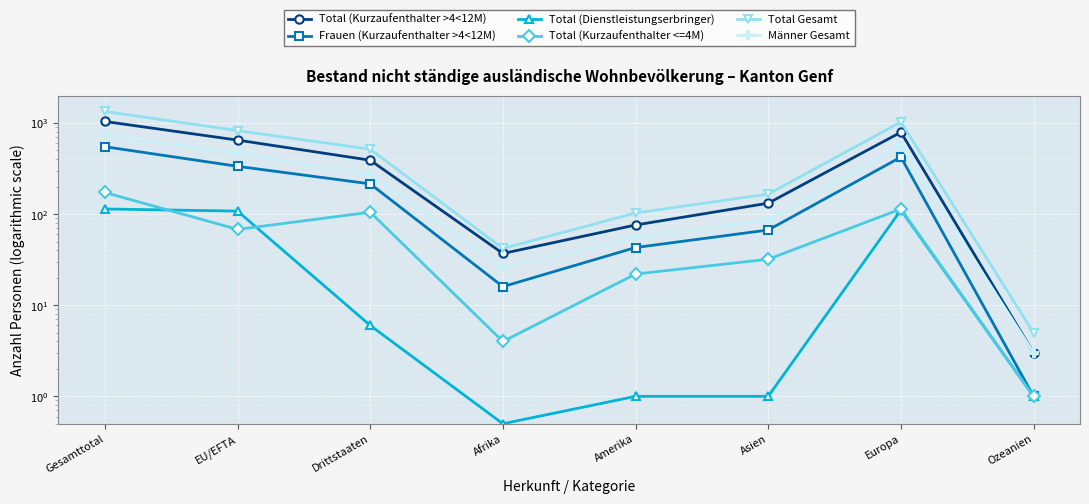

The Total (Kurzaufenthalter <=4M) series shows 105.0 at Drittstaaten. True or false?

True